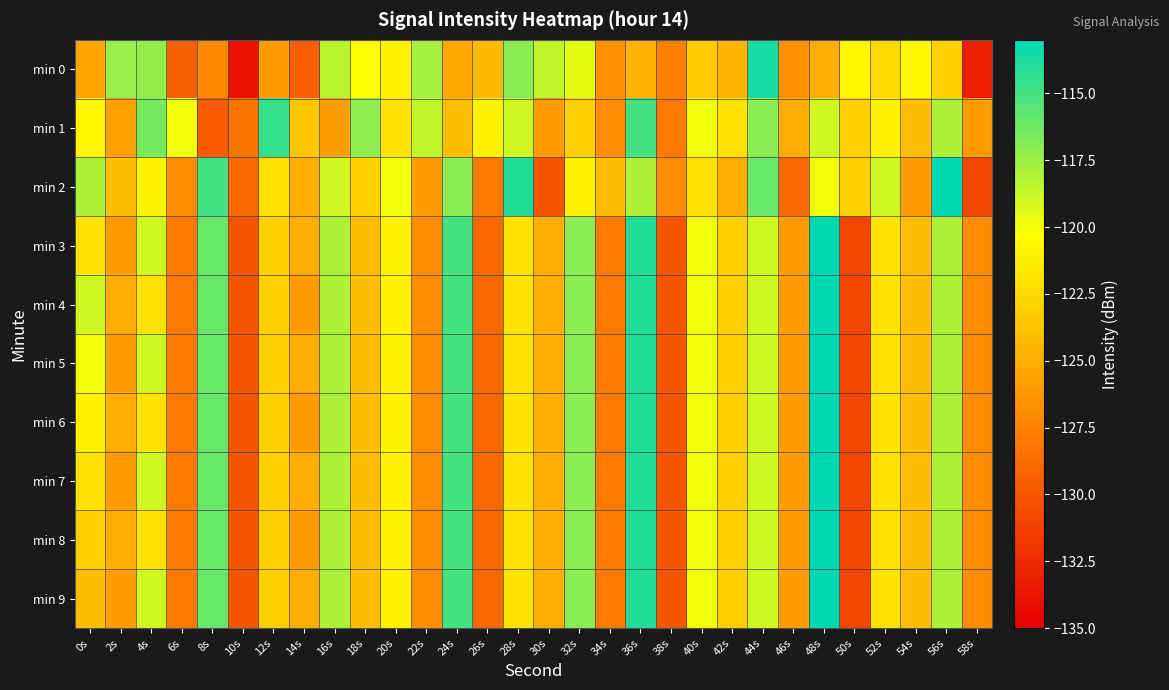

Reading left to right, what are all the values shown in this chart?

min 0: 0s=-125.4	2s=-117.3	4s=-117.3	6s=-129.4	8s=-127.0	10s=-133.9	12s=-125.9	14s=-129.5	16s=-118.4	18s=-120.5	20s=-121.0	22s=-117.8	24s=-125.3	26s=-124.2	28s=-117.0	30s=-118.5	32s=-119.6	34s=-126.6	36s=-124.8	38s=-127.6	40s=-123.3	42s=-124.6	44s=-113.7	46s=-126.7	48s=-125.1	50s=-120.8	52s=-122.6	54s=-120.6	56s=-122.9	58s=-133.2
min 1: 0s=-120.8	2s=-125.8	4s=-116.4	6s=-120.0	8s=-129.8	10s=-128.3	12s=-114.5	14s=-123.5	16s=-125.9	18s=-117.1	20s=-122.0	22s=-118.5	24s=-124.0	26s=-121.0	28s=-119.0	30s=-126.0	32s=-123.0	34s=-127.0	36s=-115.0	38s=-128.0	40s=-120.0	42s=-122.0	44s=-117.0	46s=-125.0	48s=-119.0	50s=-123.0	52s=-121.0	54s=-124.0	56s=-118.0	58s=-126.0
min 2: 0s=-118.0	2s=-124.0	4s=-121.0	6s=-127.0	8s=-115.0	10s=-129.0	12s=-122.0	14s=-125.0	16s=-119.0	18s=-123.0	20s=-120.0	22s=-126.0	24s=-117.0	26s=-128.0	28s=-114.0	30s=-130.0	32s=-121.0	34s=-124.0	36s=-118.0	38s=-127.0	40s=-122.0	42s=-125.0	44s=-116.0	46s=-129.0	48s=-120.0	50s=-123.0	52s=-119.0	54s=-126.0	56s=-113.0	58s=-131.0
min 3: 0s=-122.0	2s=-126.0	4s=-119.0	6s=-128.0	8s=-116.0	10s=-130.0	12s=-123.0	14s=-125.0	16s=-118.0	18s=-124.0	20s=-121.0	22s=-127.0	24s=-115.0	26s=-129.0	28s=-122.0	30s=-125.0	32s=-117.0	34s=-128.0	36s=-114.0	38s=-130.0	40s=-120.0	42s=-123.0	44s=-119.0	46s=-126.0	48s=-113.0	50s=-131.0	52s=-122.0	54s=-124.0	56s=-118.0	58s=-127.0
min 4: 0s=-119.0	2s=-125.0	4s=-122.0	6s=-128.0	8s=-116.0	10s=-130.0	12s=-123.0	14s=-126.0	16s=-118.0	18s=-124.0	20s=-121.0	22s=-127.0	24s=-115.0	26s=-129.0	28s=-122.0	30s=-125.0	32s=-117.0	34s=-128.0	36s=-114.0	38s=-130.0	40s=-120.0	42s=-123.0	44s=-119.0	46s=-126.0	48s=-113.0	50s=-131.0	52s=-122.0	54s=-124.0	56s=-118.0	58s=-127.0
min 5: 0s=-120.0	2s=-126.0	4s=-119.0	6s=-128.0	8s=-116.0	10s=-130.0	12s=-123.0	14s=-125.0	16s=-118.0	18s=-124.0	20s=-121.0	22s=-127.0	24s=-115.0	26s=-129.0	28s=-122.0	30s=-125.0	32s=-117.0	34s=-128.0	36s=-114.0	38s=-130.0	40s=-120.0	42s=-123.0	44s=-119.0	46s=-126.0	48s=-113.0	50s=-131.0	52s=-122.0	54s=-124.0	56s=-118.0	58s=-127.0
min 6: 0s=-121.0	2s=-125.0	4s=-122.0	6s=-128.0	8s=-116.0	10s=-130.0	12s=-123.0	14s=-126.0	16s=-118.0	18s=-124.0	20s=-121.0	22s=-127.0	24s=-115.0	26s=-129.0	28s=-122.0	30s=-125.0	32s=-117.0	34s=-128.0	36s=-114.0	38s=-130.0	40s=-120.0	42s=-123.0	44s=-119.0	46s=-126.0	48s=-113.0	50s=-131.0	52s=-122.0	54s=-124.0	56s=-118.0	58s=-127.0
min 7: 0s=-122.0	2s=-126.0	4s=-119.0	6s=-128.0	8s=-116.0	10s=-130.0	12s=-123.0	14s=-125.0	16s=-118.0	18s=-124.0	20s=-121.0	22s=-127.0	24s=-115.0	26s=-129.0	28s=-122.0	30s=-125.0	32s=-117.0	34s=-128.0	36s=-114.0	38s=-130.0	40s=-120.0	42s=-123.0	44s=-119.0	46s=-126.0	48s=-113.0	50s=-131.0	52s=-122.0	54s=-124.0	56s=-118.0	58s=-127.0
min 8: 0s=-123.0	2s=-125.0	4s=-122.0	6s=-128.0	8s=-116.0	10s=-130.0	12s=-123.0	14s=-126.0	16s=-118.0	18s=-124.0	20s=-121.0	22s=-127.0	24s=-115.0	26s=-129.0	28s=-122.0	30s=-125.0	32s=-117.0	34s=-128.0	36s=-114.0	38s=-130.0	40s=-120.0	42s=-123.0	44s=-119.0	46s=-126.0	48s=-113.0	50s=-131.0	52s=-122.0	54s=-124.0	56s=-118.0	58s=-127.0
min 9: 0s=-124.0	2s=-126.0	4s=-119.0	6s=-128.0	8s=-116.0	10s=-130.0	12s=-123.0	14s=-125.0	16s=-118.0	18s=-124.0	20s=-121.0	22s=-127.0	24s=-115.0	26s=-129.0	28s=-122.0	30s=-125.0	32s=-117.0	34s=-128.0	36s=-114.0	38s=-130.0	40s=-120.0	42s=-123.0	44s=-119.0	46s=-126.0	48s=-113.0	50s=-131.0	52s=-122.0	54s=-124.0	56s=-118.0	58s=-127.0